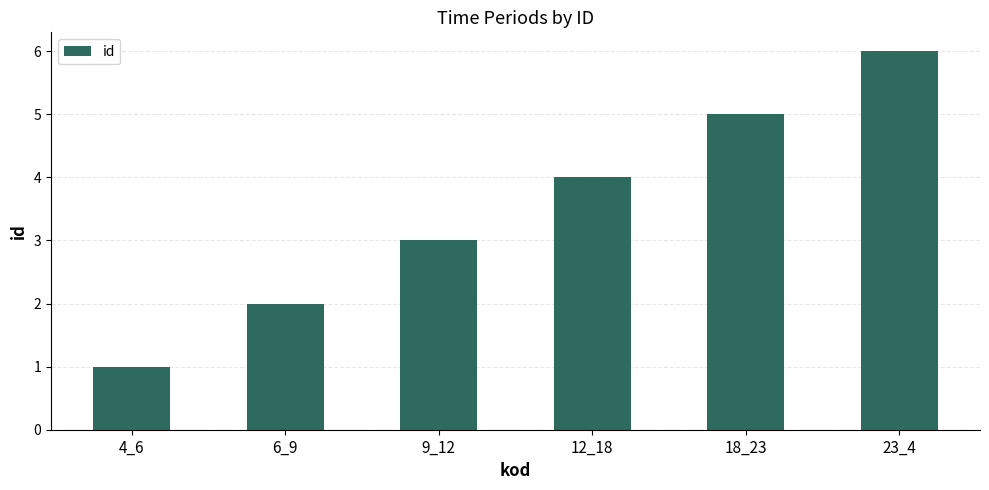

Which category has the highest value across all series?

23_4